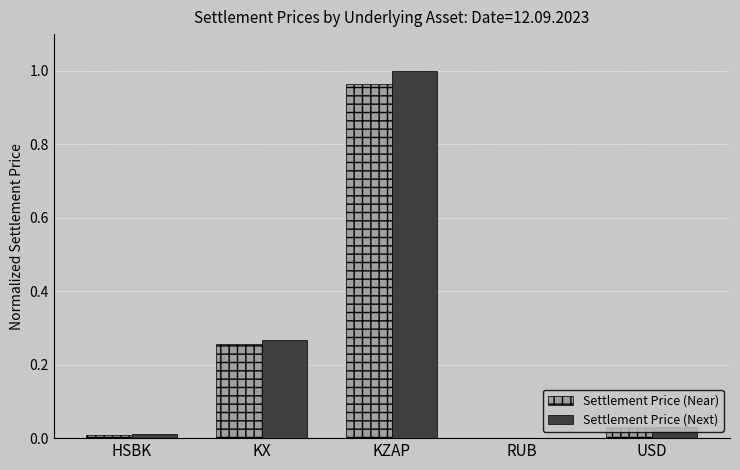

Between KZAP and RUB, which series saw the biggest shift?

Settlement Price (Next)